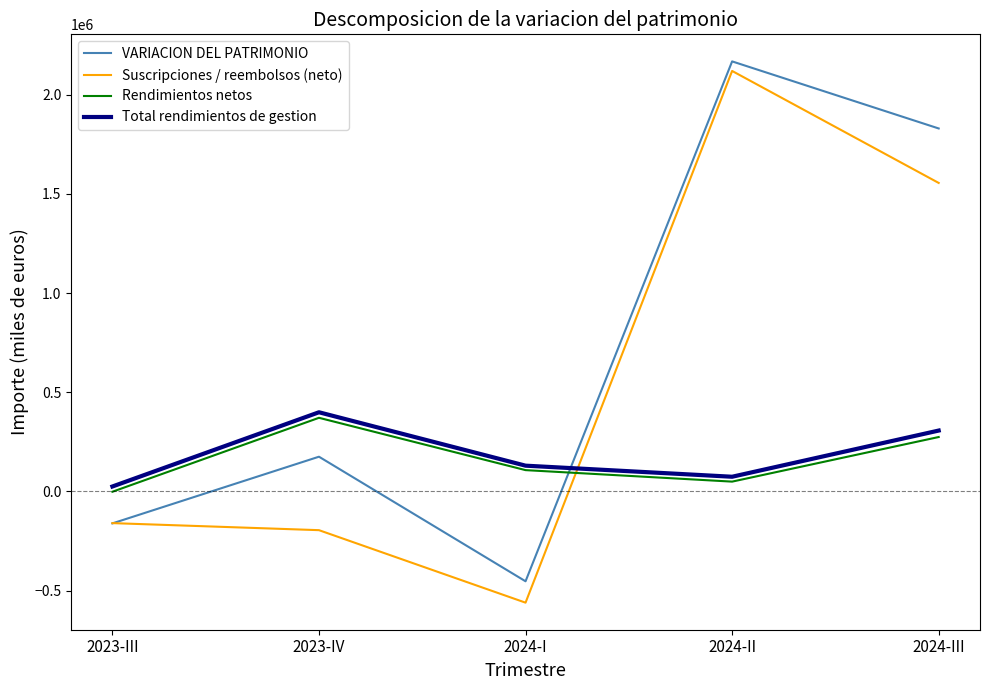

Which series has the largest range (max minus min)?

Suscripciones / reembolsos (neto)